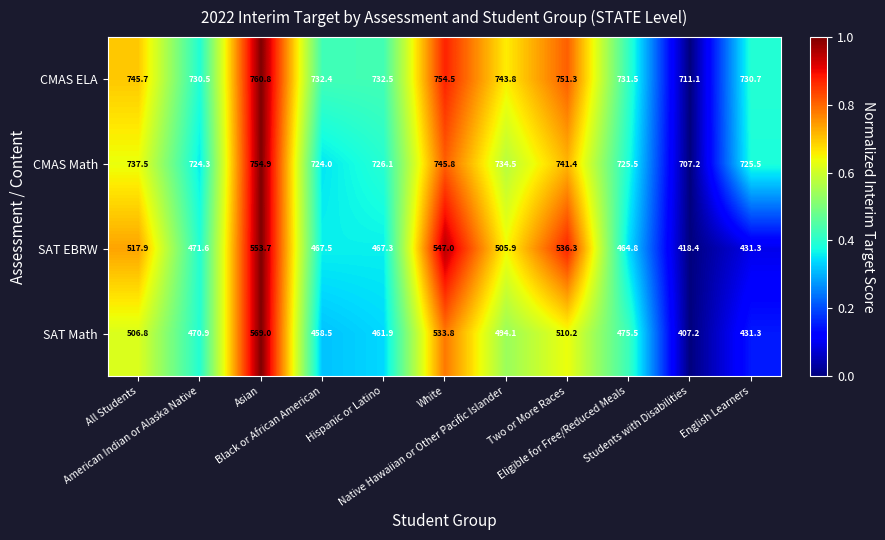

What is the average value of the CMAS Math series?

731.5